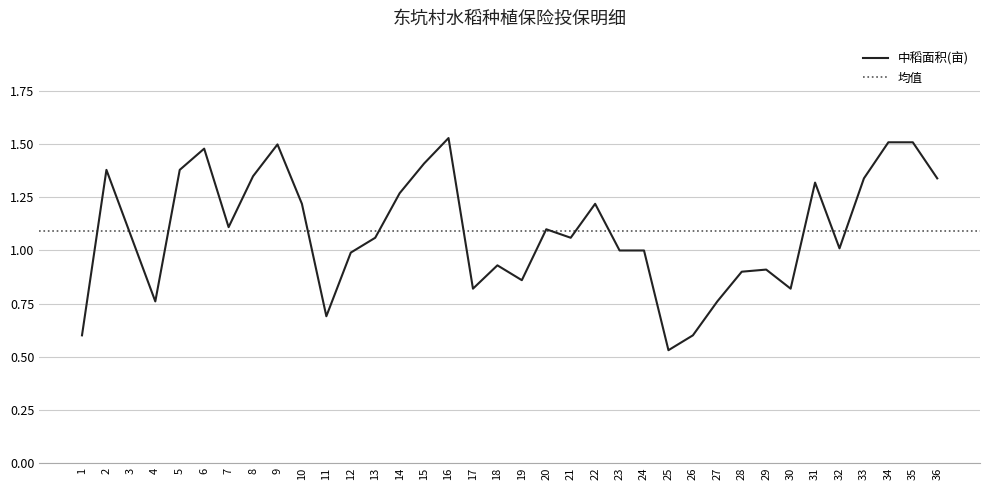

What value does the data have at 30?

0.8